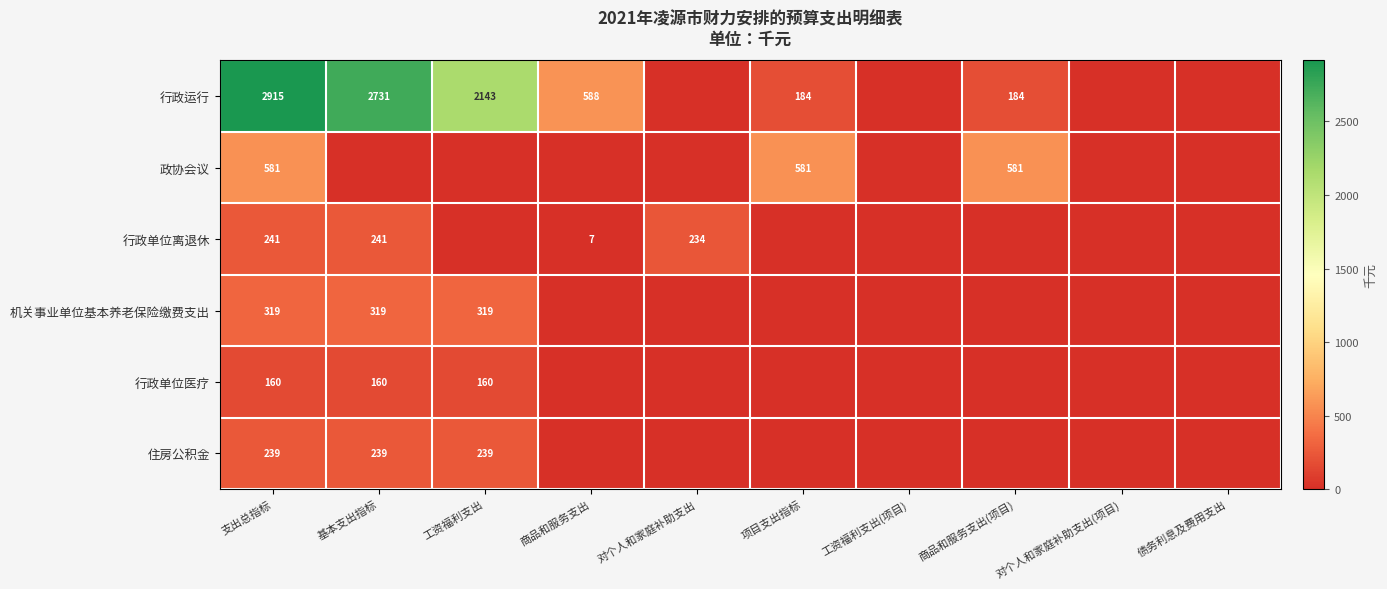

The value of 行政单位离退休 at 对个人和家庭补助支出 is 234. True or false?

True